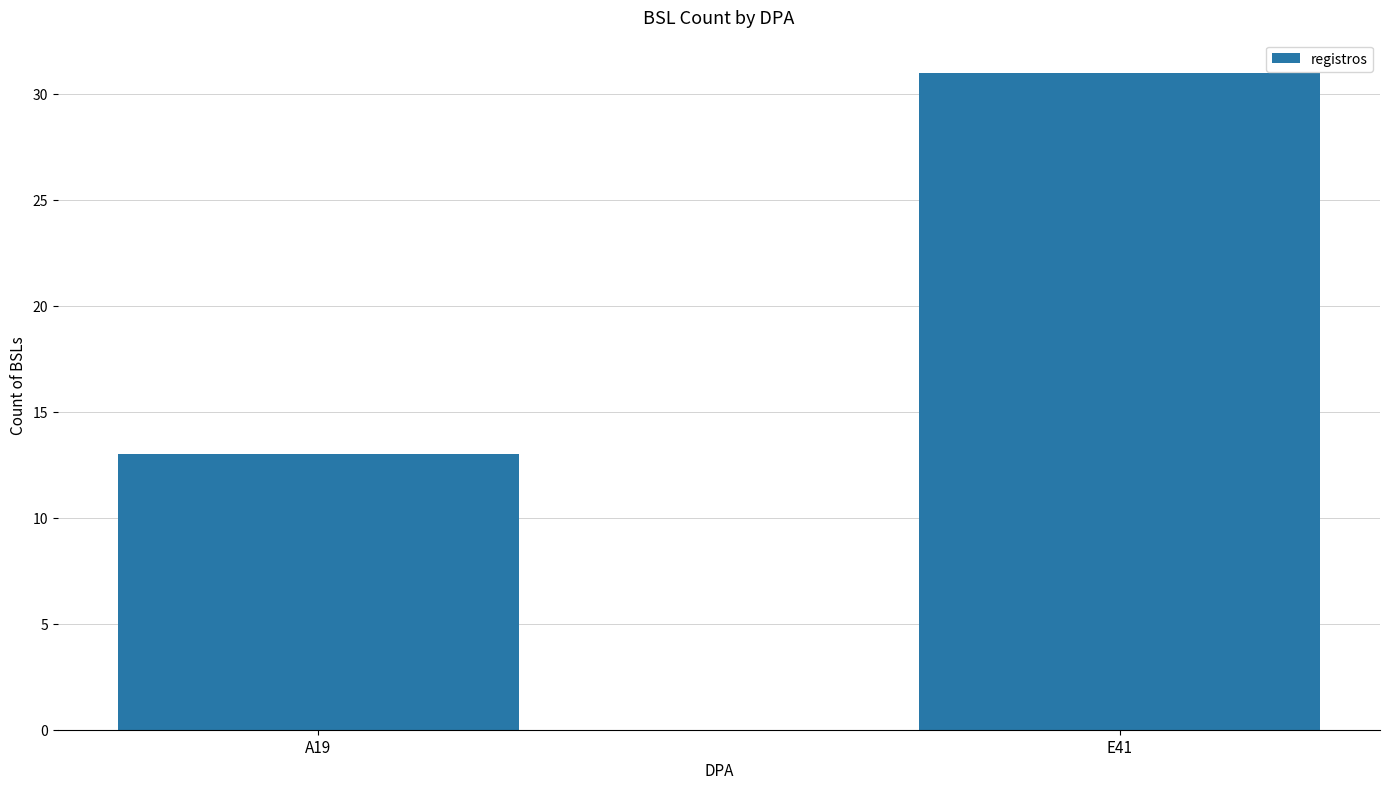

The value at E41 is 17. True or false?

False